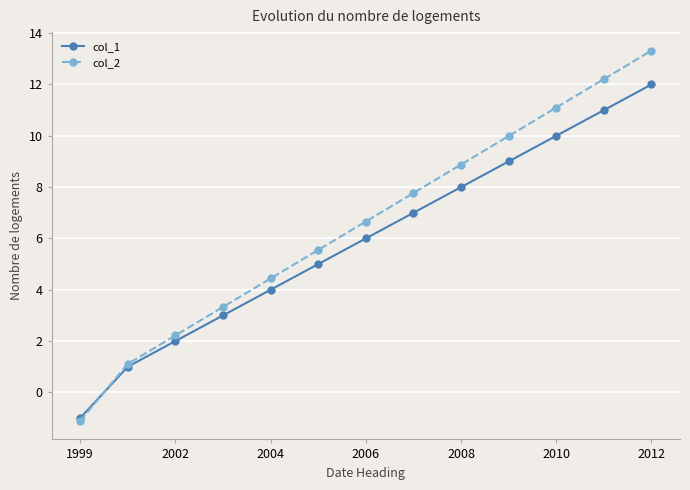

What is the value of the col_1 point at the 6th from the left?

5.0